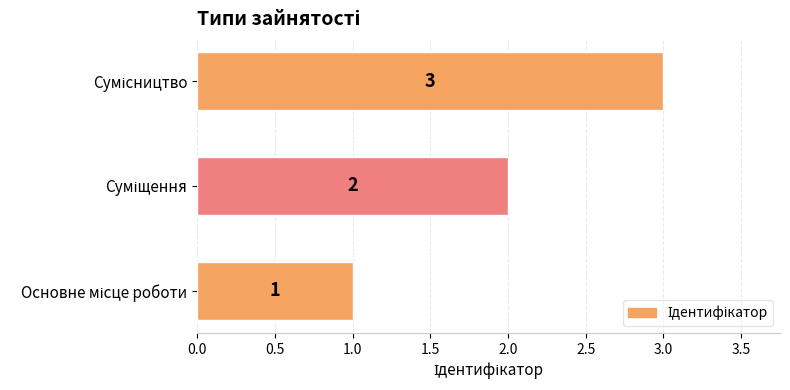

How many bars are there in total?

3